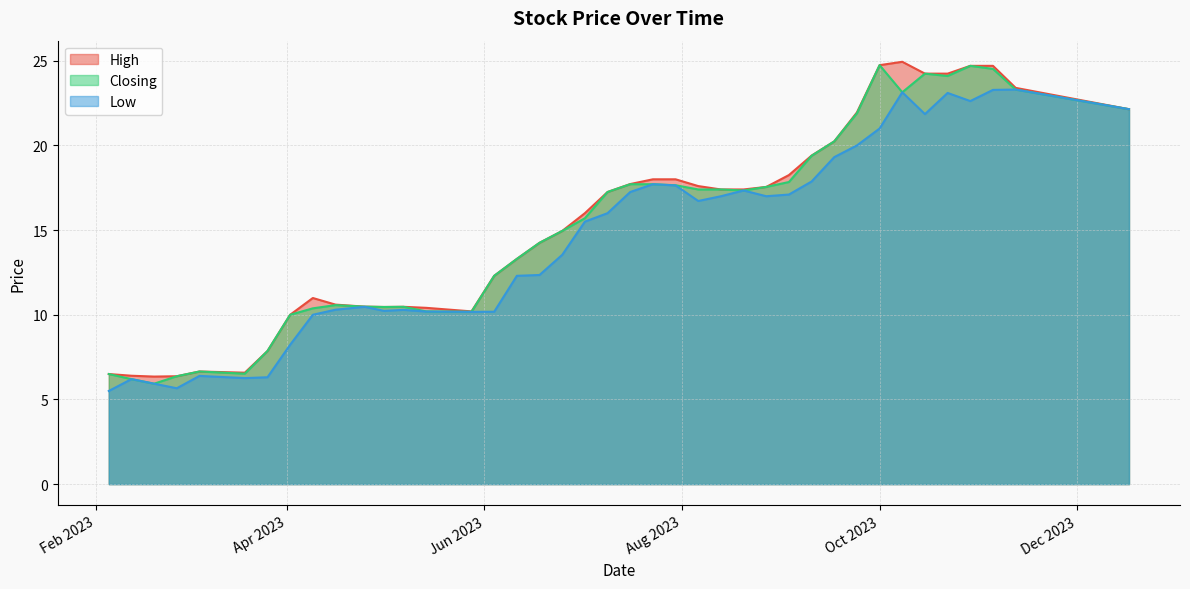

What is the highest value of the Low series?

23.3